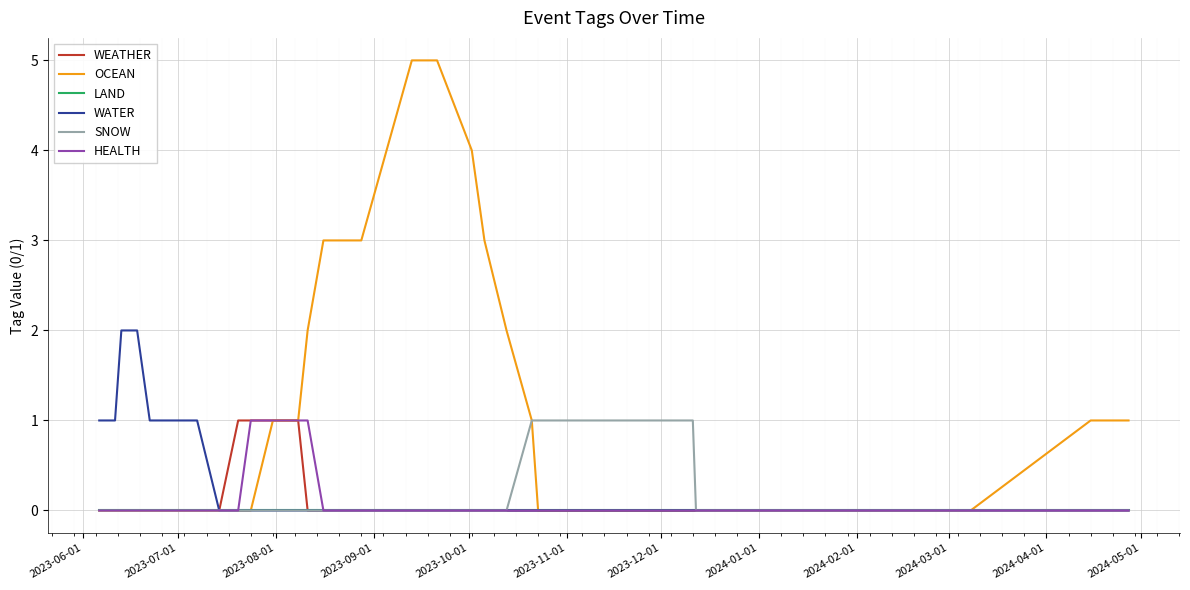

Which series has the largest total across all categories?

OCEAN